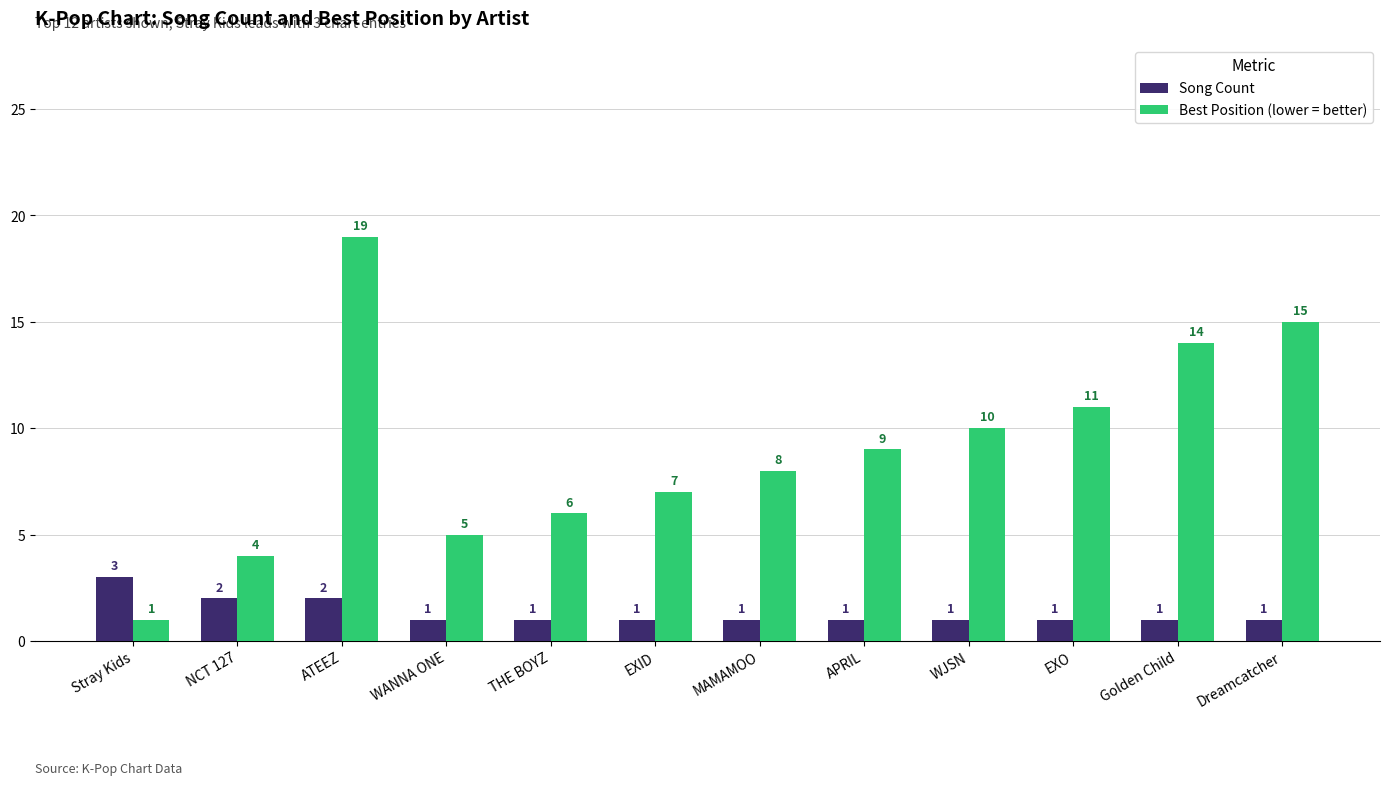

How many values in the Song Count series exceed 1?

3